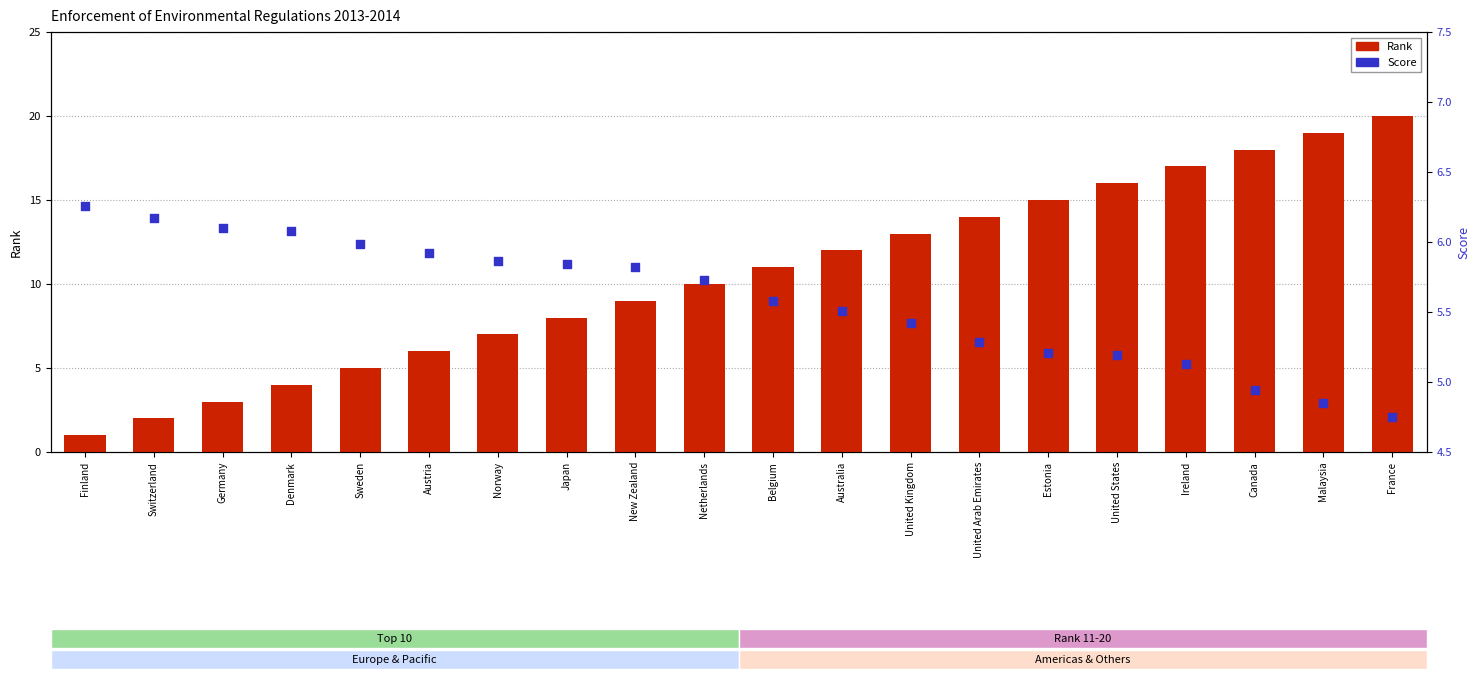

Which series contains the lowest Y value?

Rank